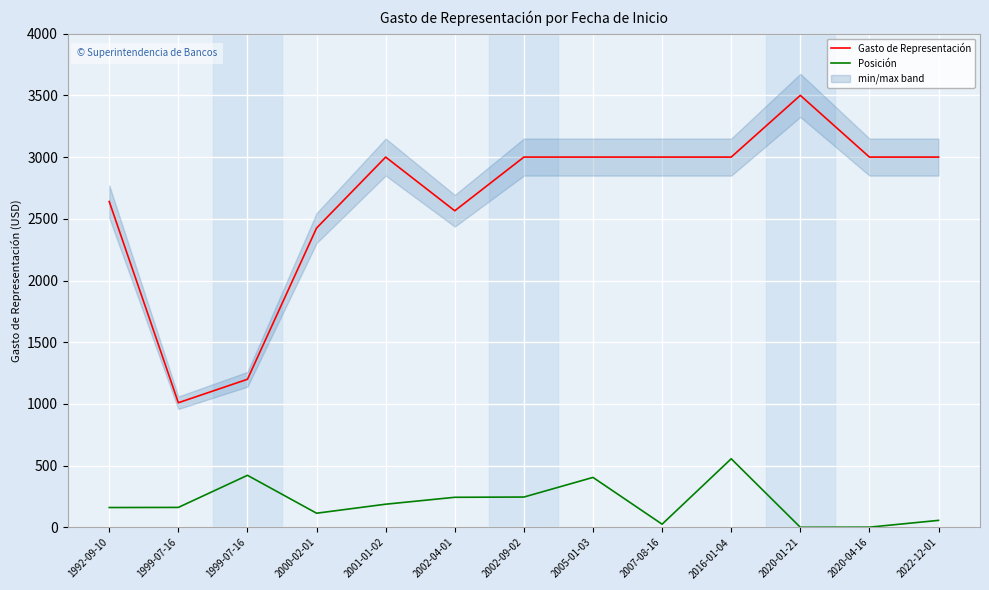

What is the difference between the second highest and minimum values in the Gasto de Representación series?

1990